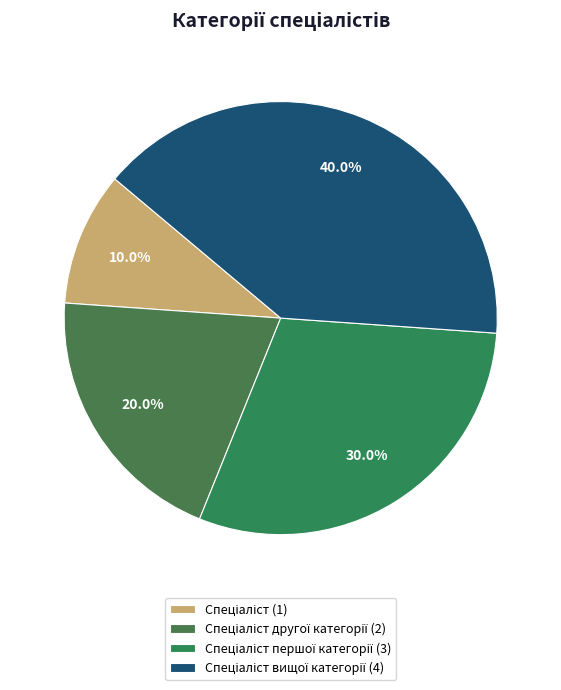

To the nearest percent, what is the average slice percentage?

25%